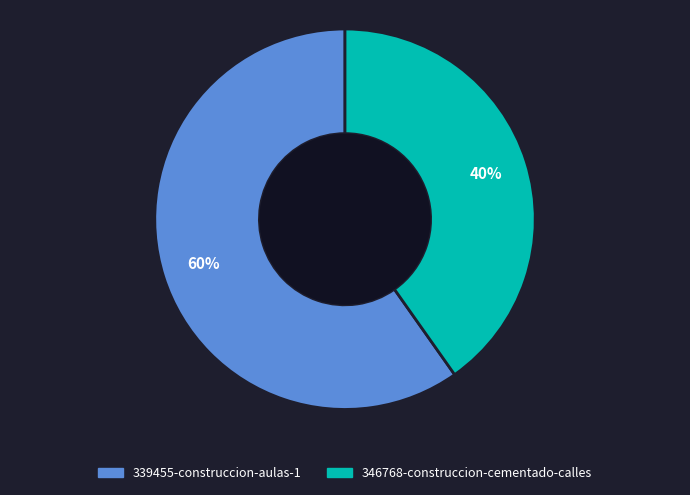

How many slices are in this pie chart?

2